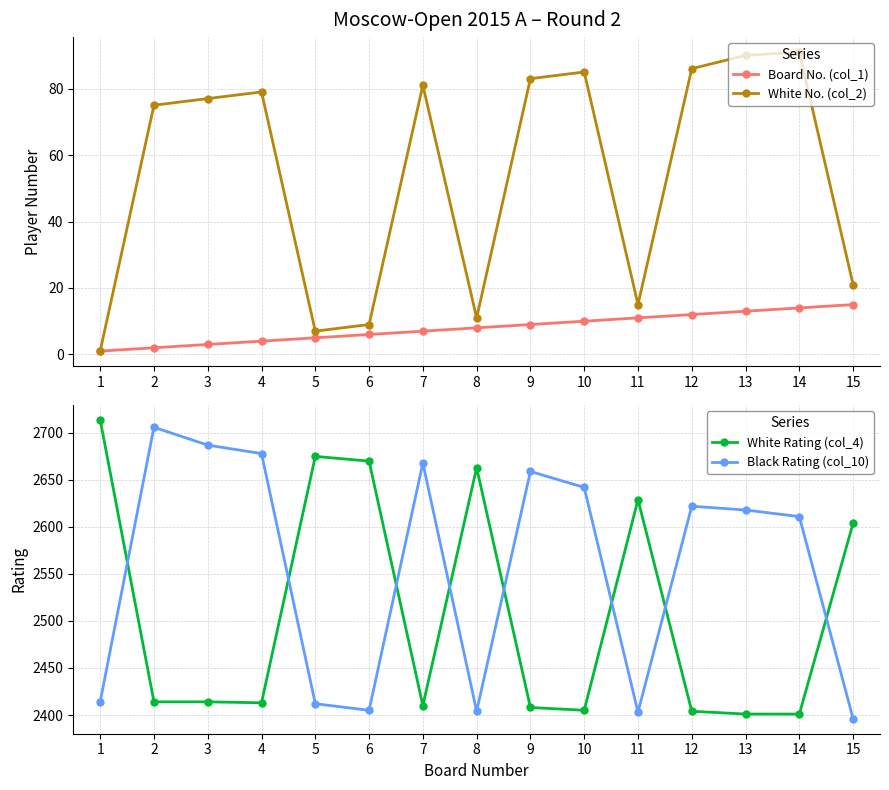

At which label does White No. (col_2) first exceed 77?

4